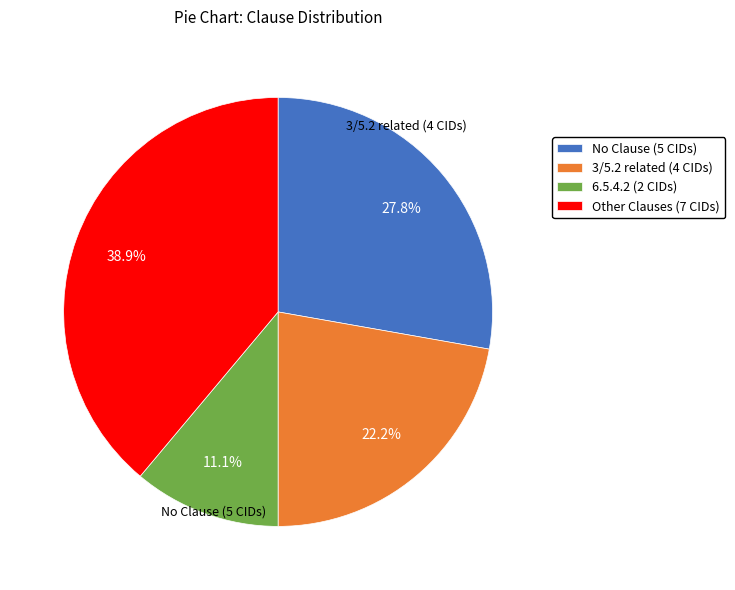

Is there any slice that represents more than half of the pie?

No